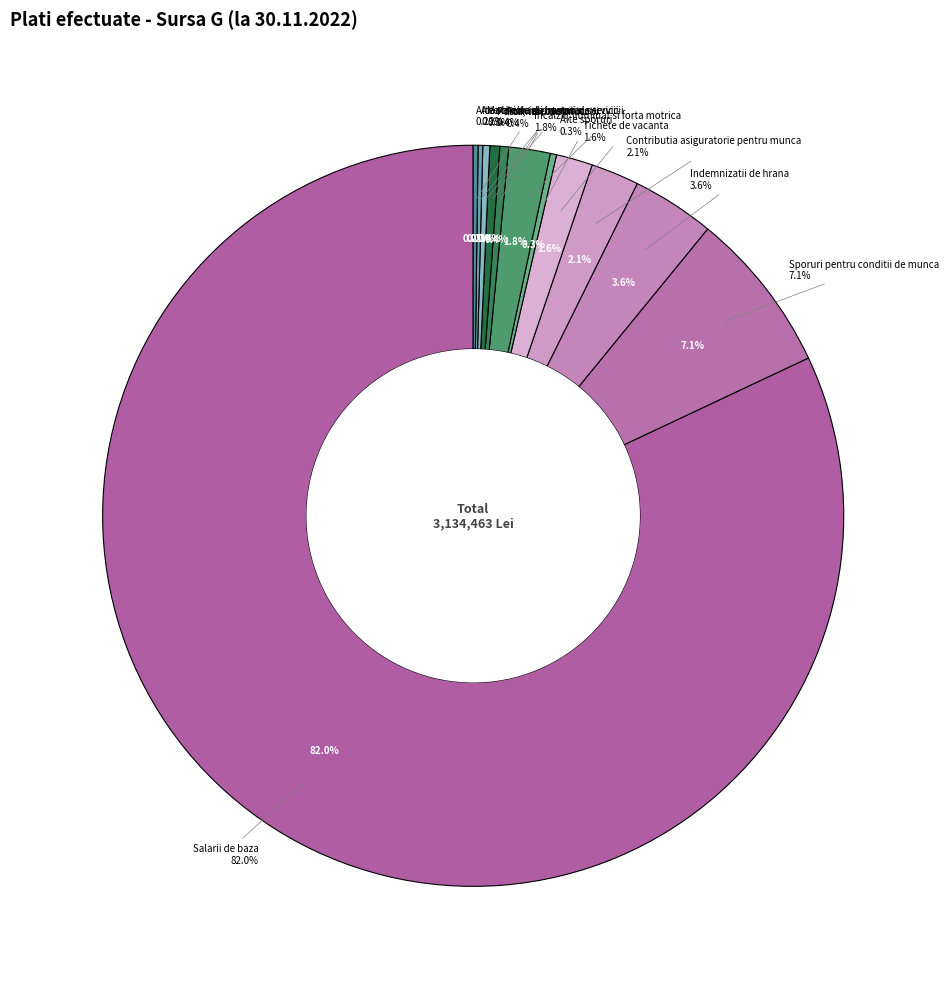

How many segments does this pie chart have?

12